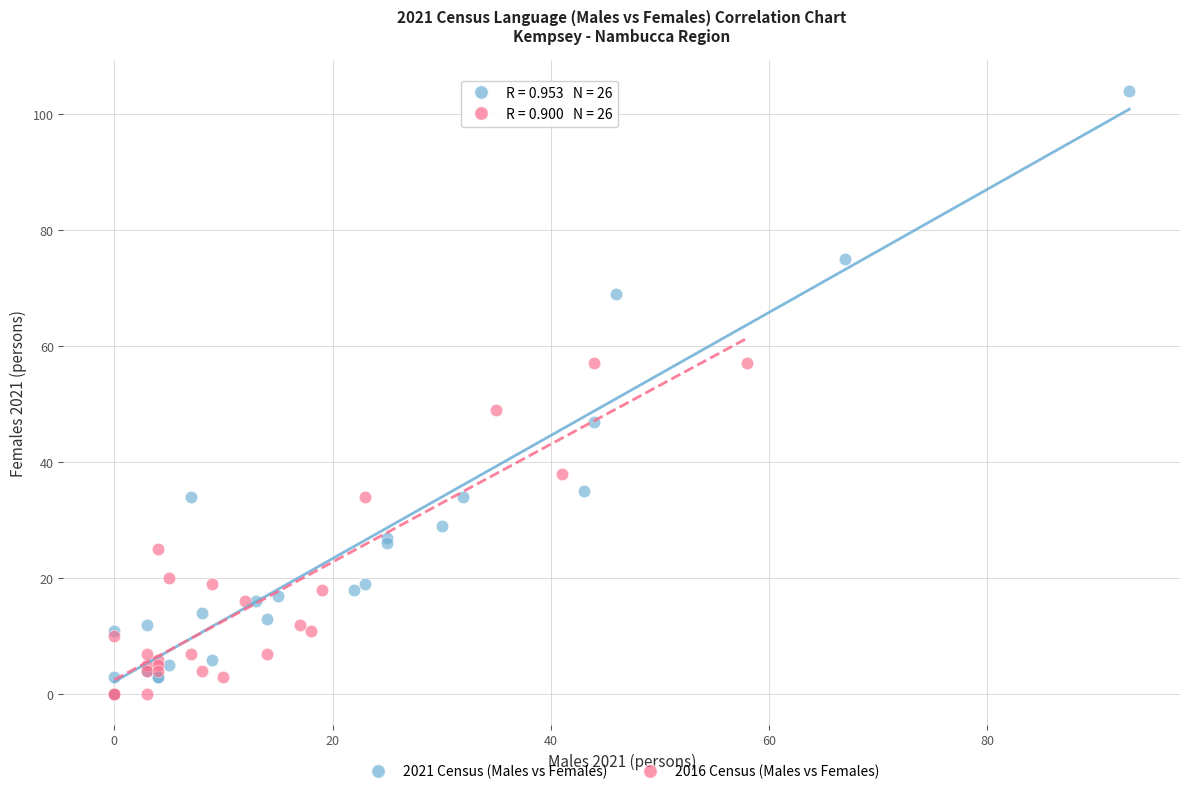

Which series reaches the maximum Y coordinate?

2021 Census (Males vs Females)